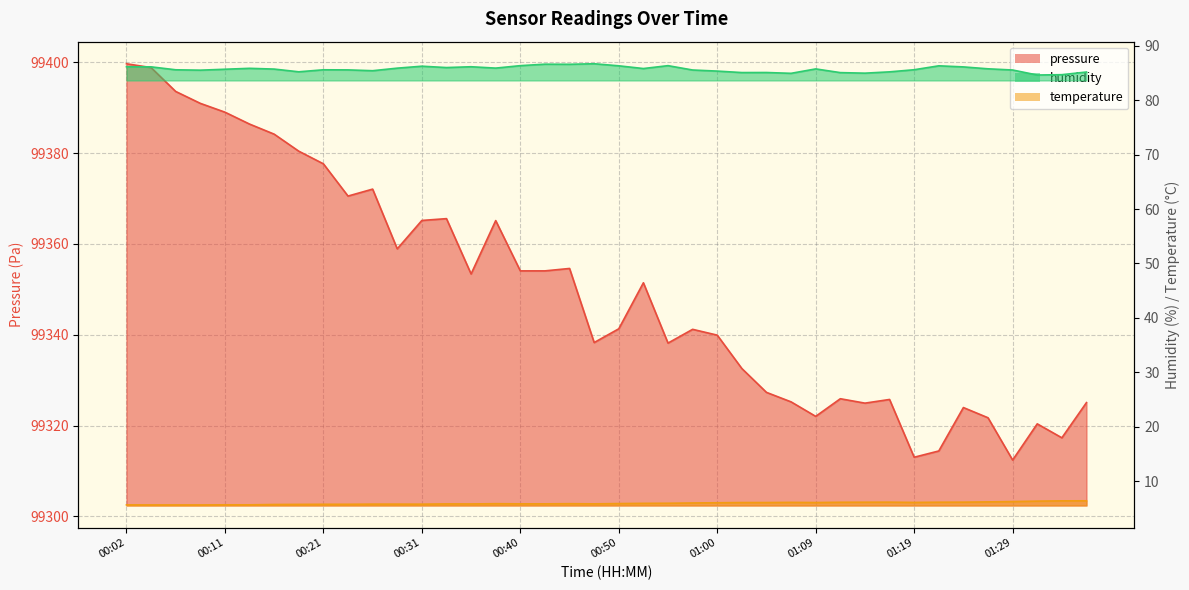

True or false: humidity has a value of 85.5 at 00:09.

True